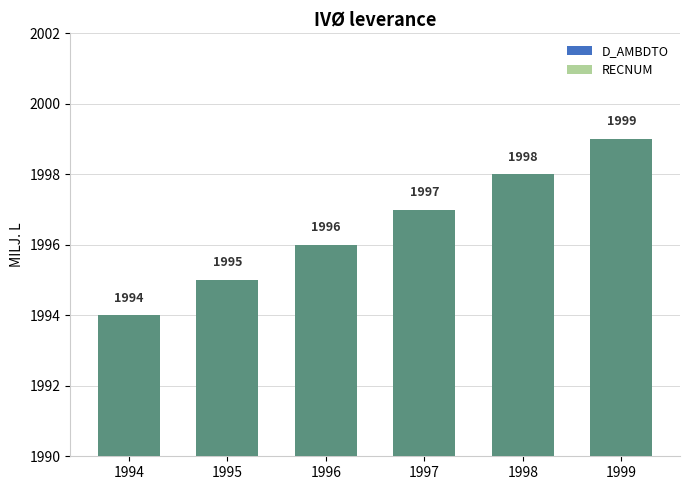

What is the minimum value shown in the chart?

1994